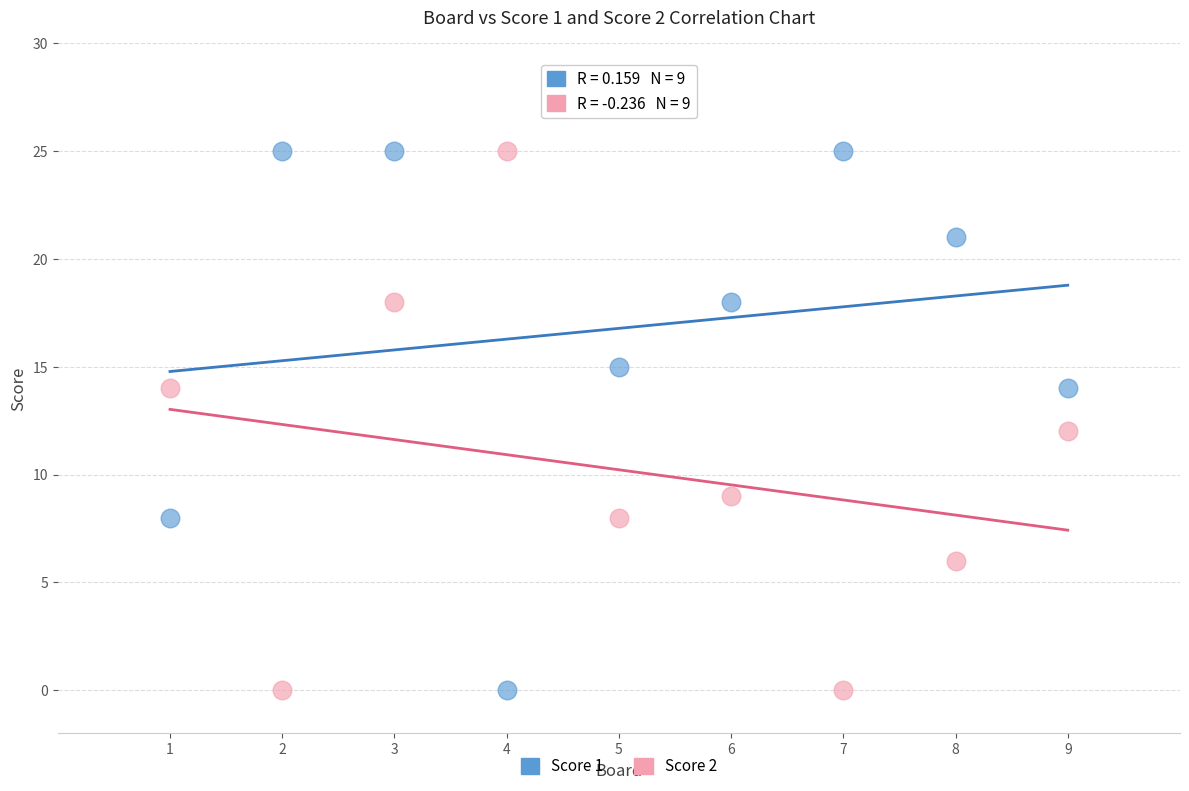

Across all data points, what is the range of X values (max minus min)?

8